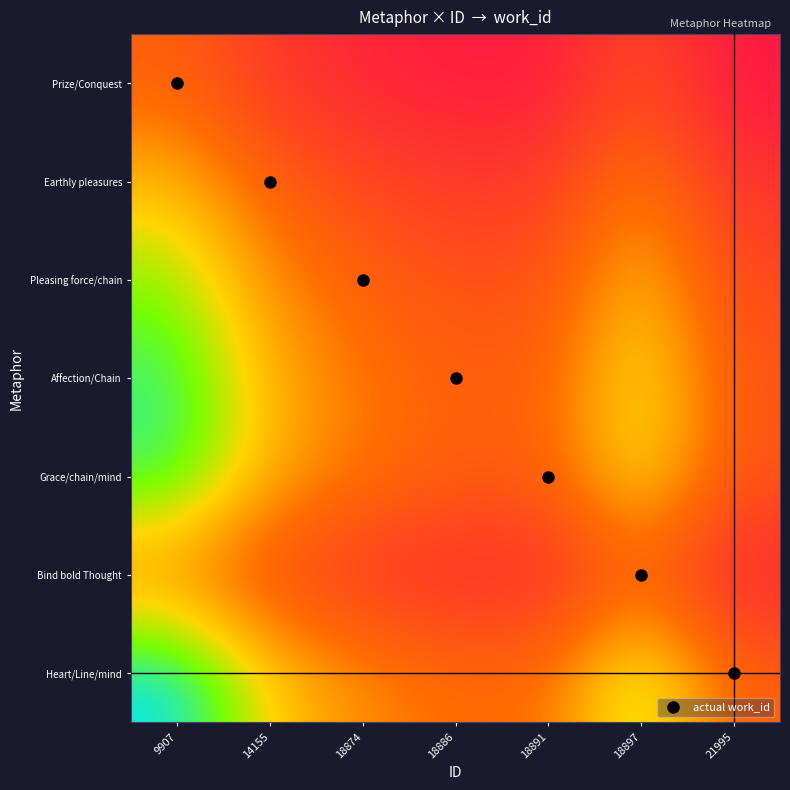

Which label corresponds to the smallest value in the chart?

21995